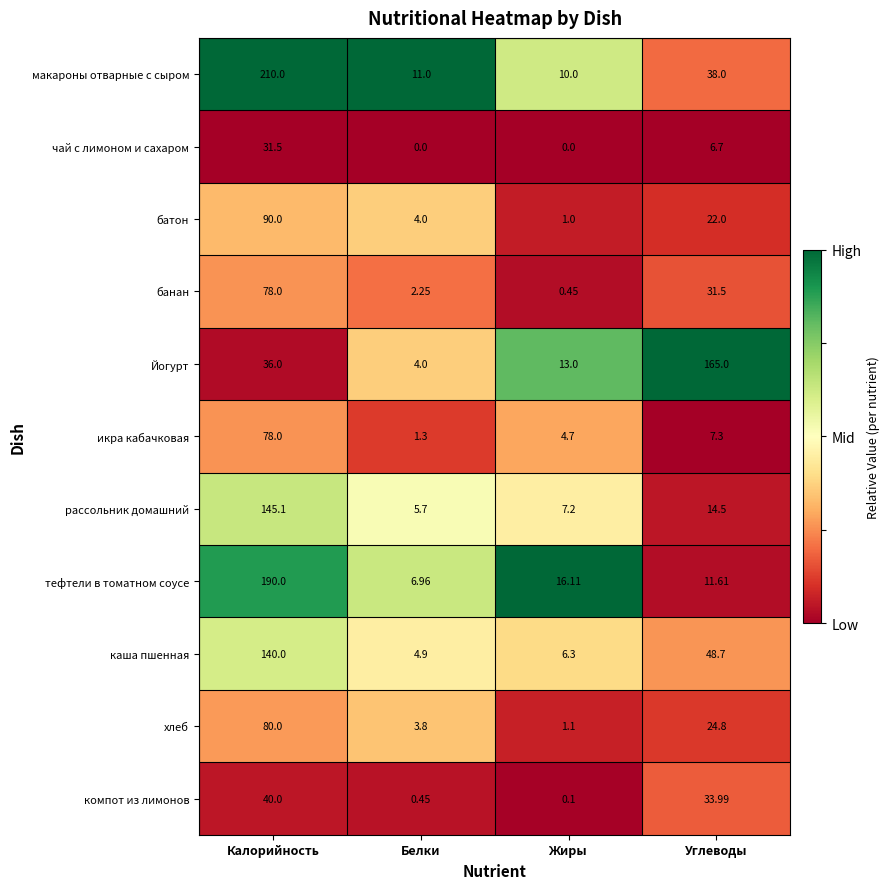

Rank the categories by банан value from lowest to highest.

Жиры, Белки, Углеводы, Калорийность